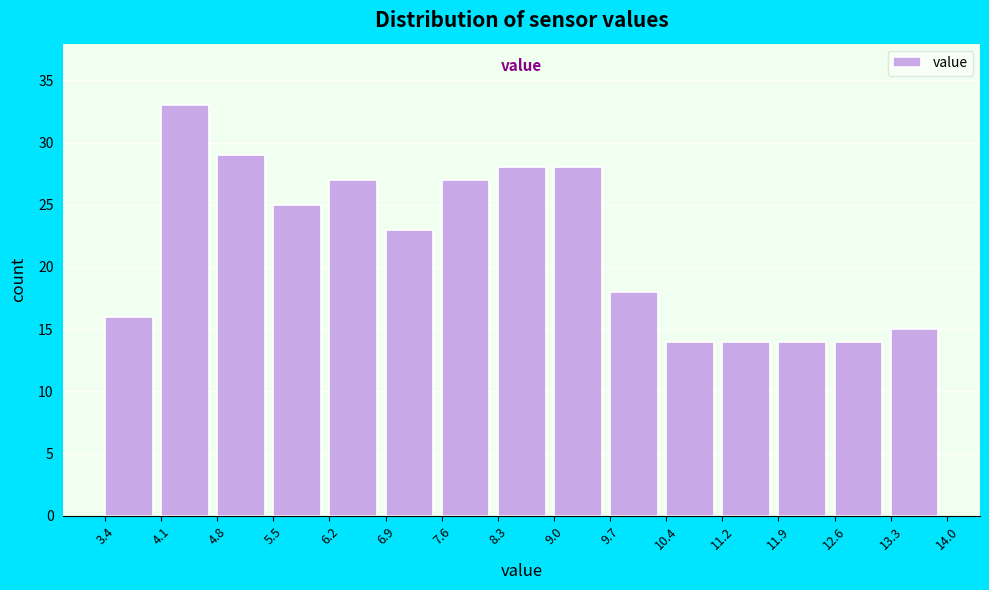

How tall is the bar that spans 13.3 to 14.0 on the x-axis? The values are not printed on the chart, so give them approximately, as read against the axis.

15